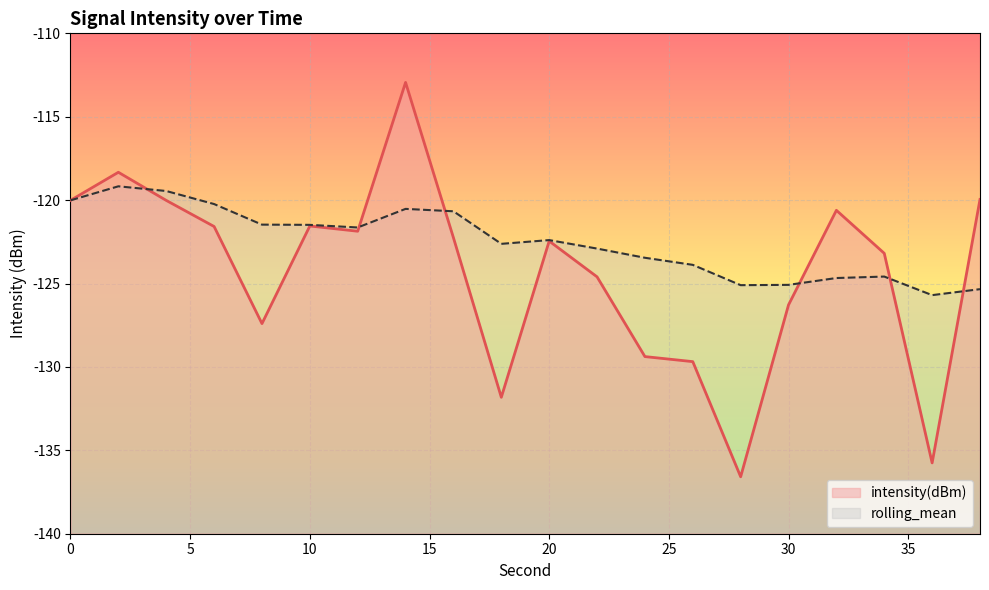

True or false: intensity(dBm) and rolling_mean cross at least once.

True